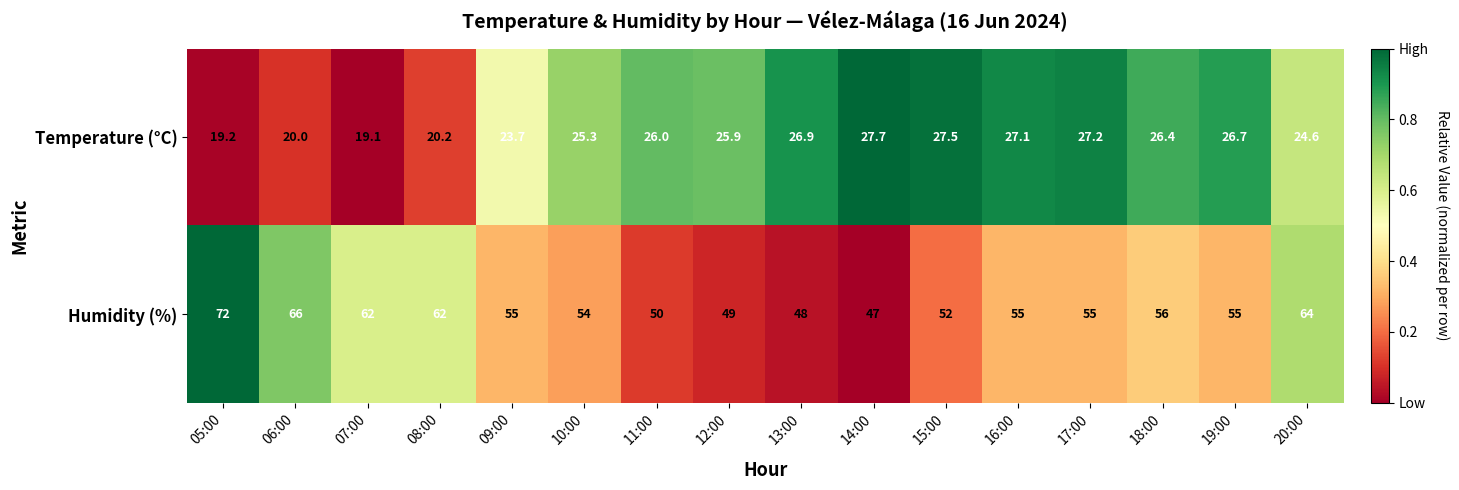

What is the approximate value of Temperature (°C) at 20:00?

24.6